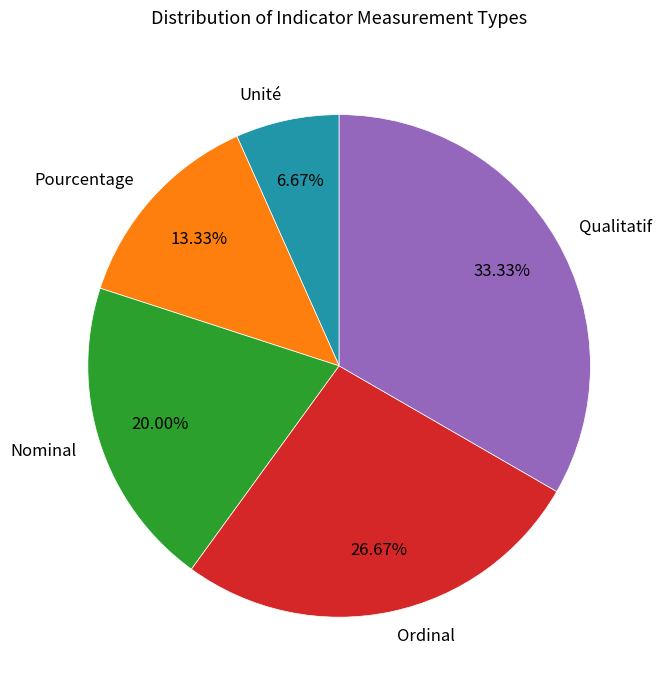

To the nearest percent, what is the difference between the largest and smallest slice percentages?

27%